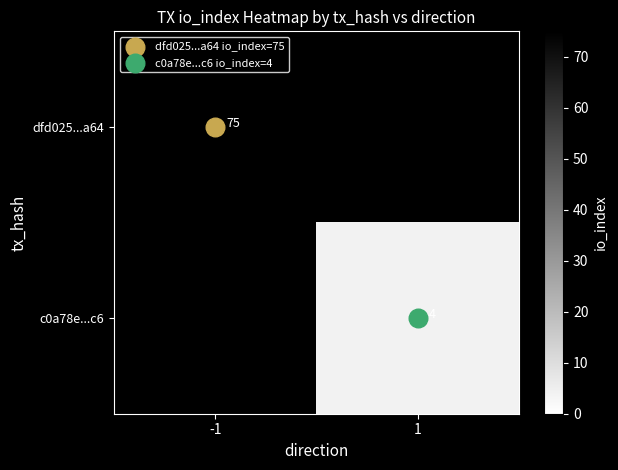

List the series in order of their overall mean, lowest first.

c0a78e...c6, dfd025...a64